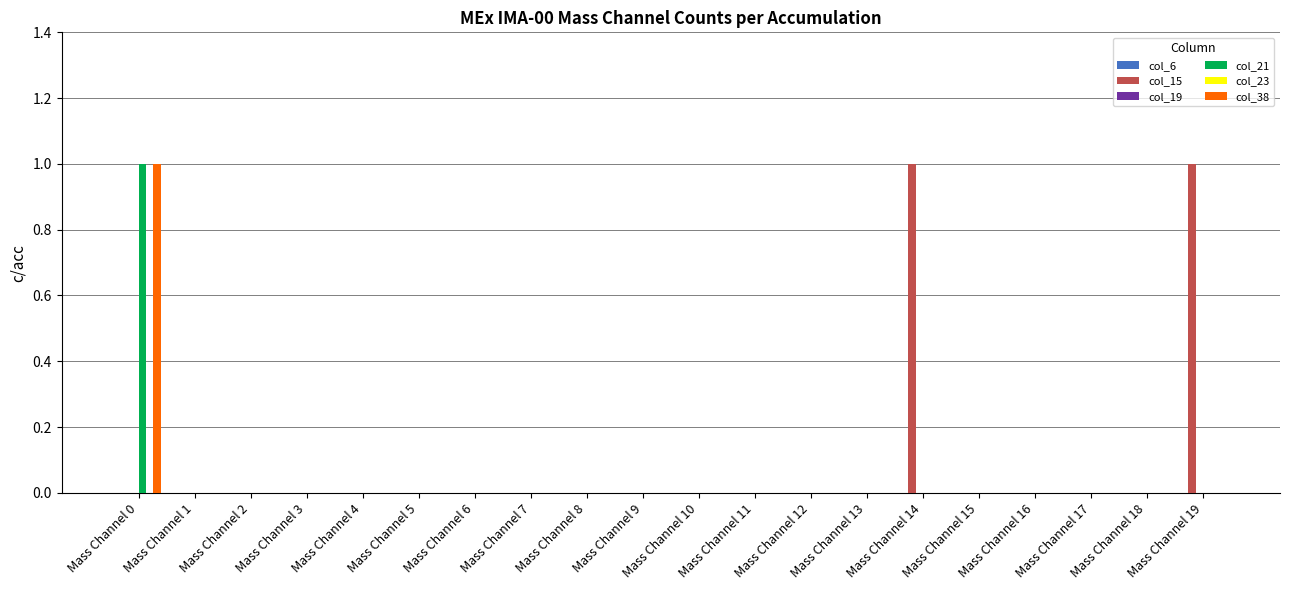

At Mass Channel 8, list the series in order from largest to smallest.

col_6, col_15, col_19, col_21, col_23, col_38